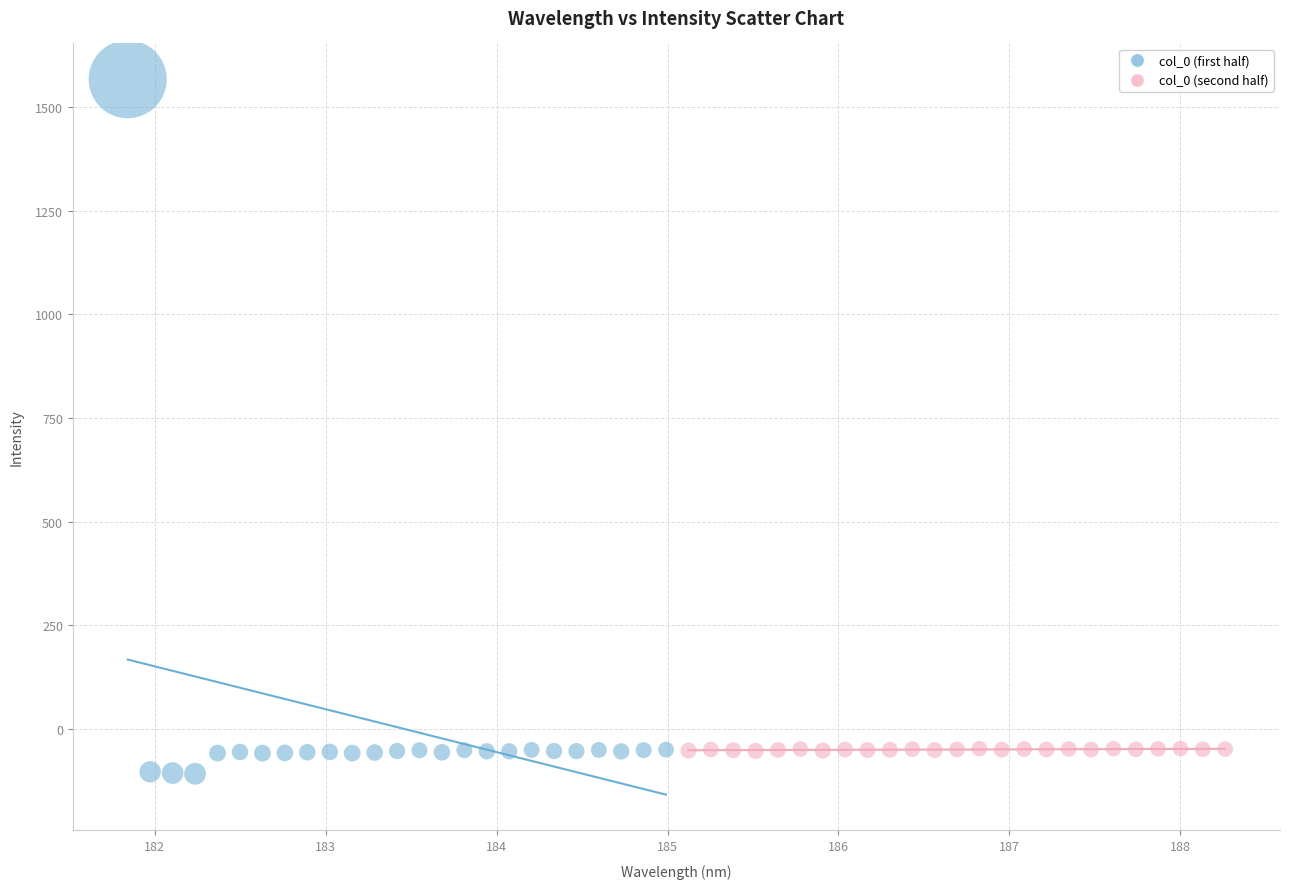

Which series contains the lowest Y value?

col_0 (first half)